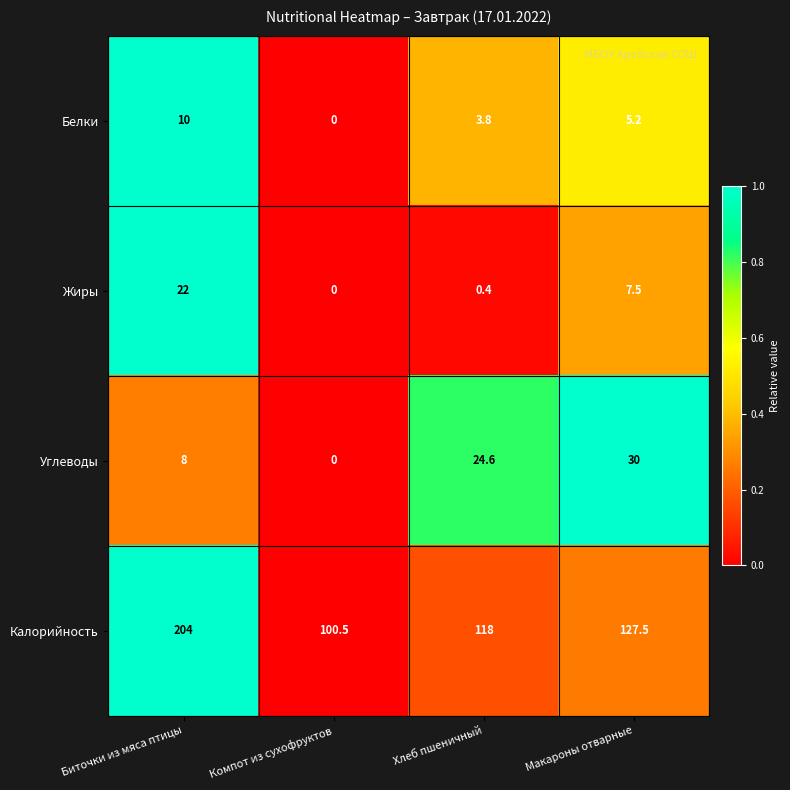

Reading left to right, what are all the values shown in this chart?

Белки: 10.0	0.0	3.8	5.2
Жиры: 22.0	0.0	0.4	7.5
Углеводы: 8.0	0.0	24.6	30.0
Калорийность: 204.0	100.5	118.0	127.5